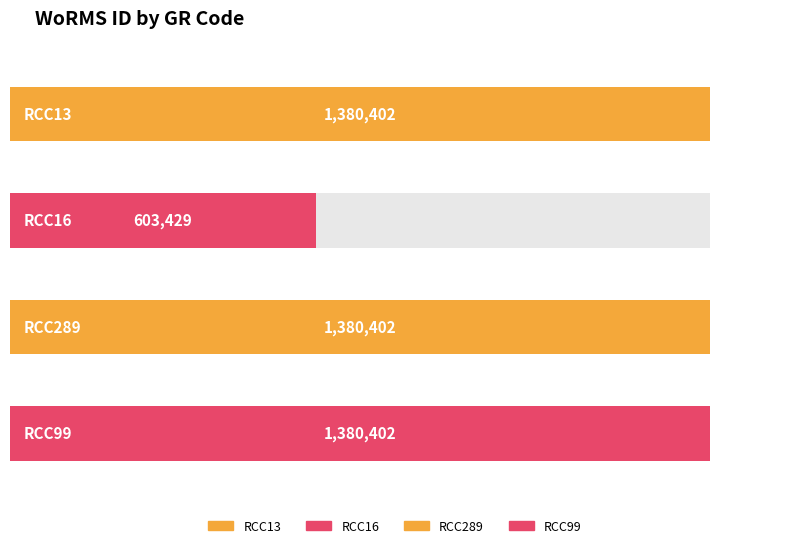

How many values are below 1380402?

1